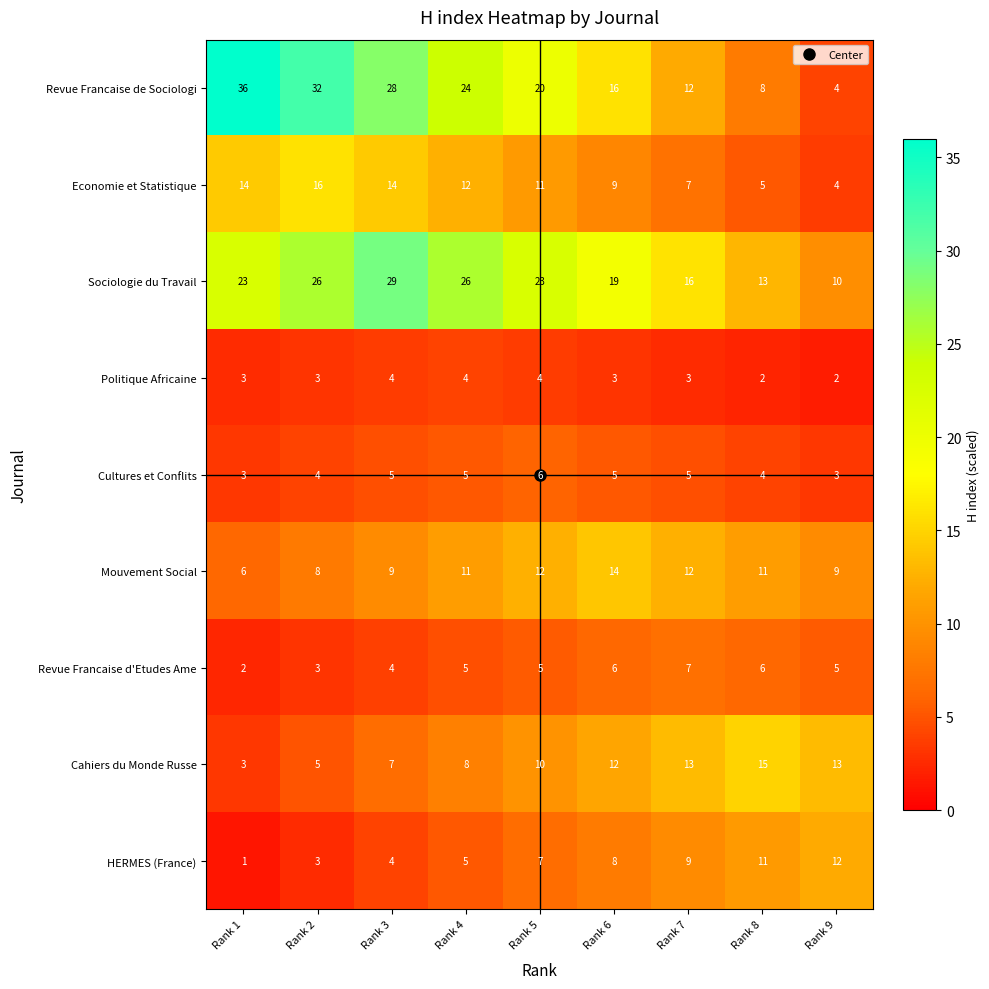

Which series has the largest range (max minus min)?

Revue Francaise de Sociologi